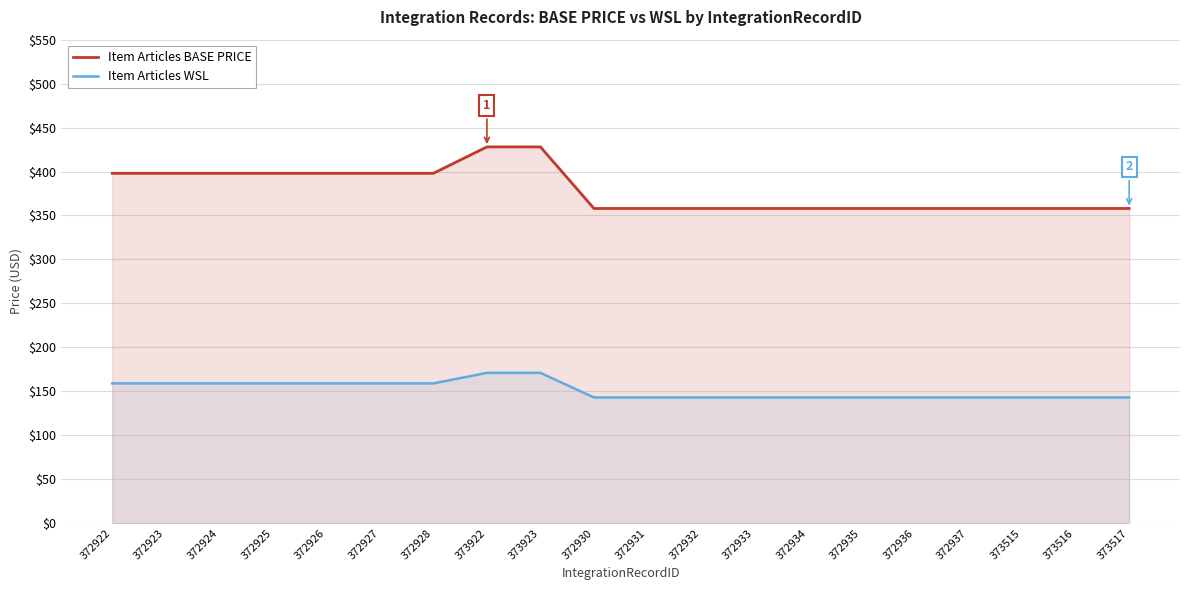

What position from the right is 372926?

16